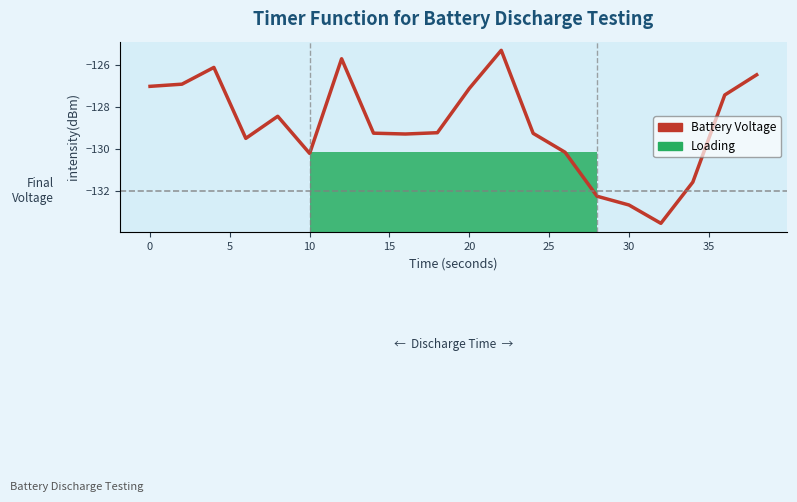

What is the difference between the maximum and minimum values?

8.3